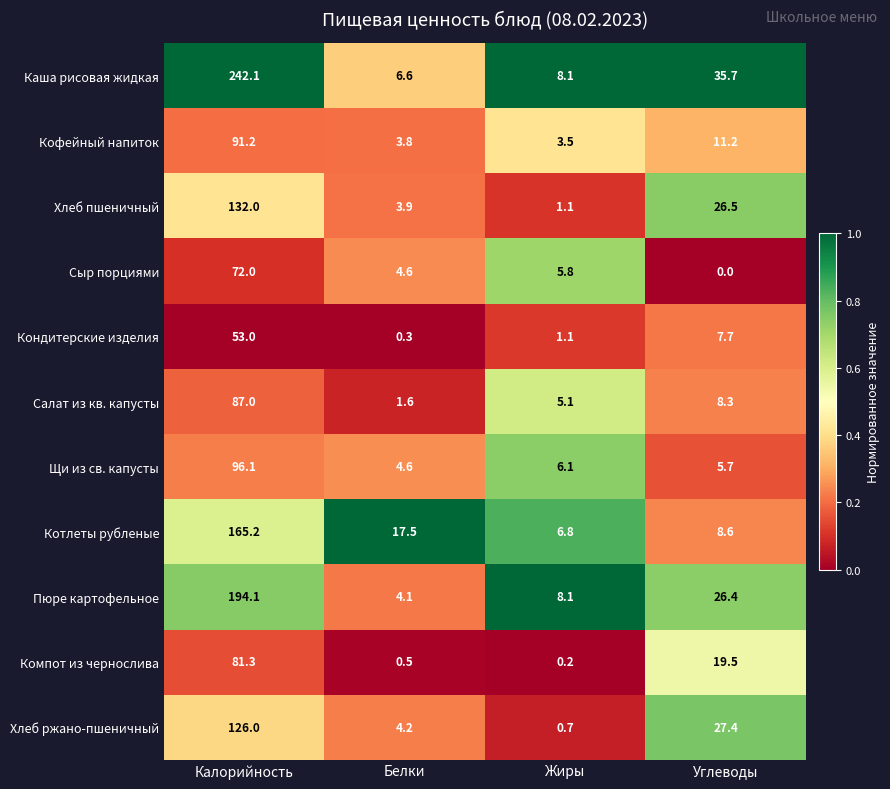

At which category does the chart reach its peak across all series?

Калорийность